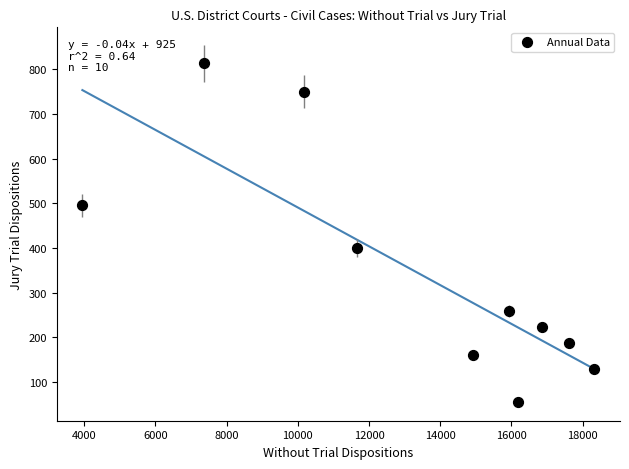

What Y value in the scatter plot is closest to 434?

399